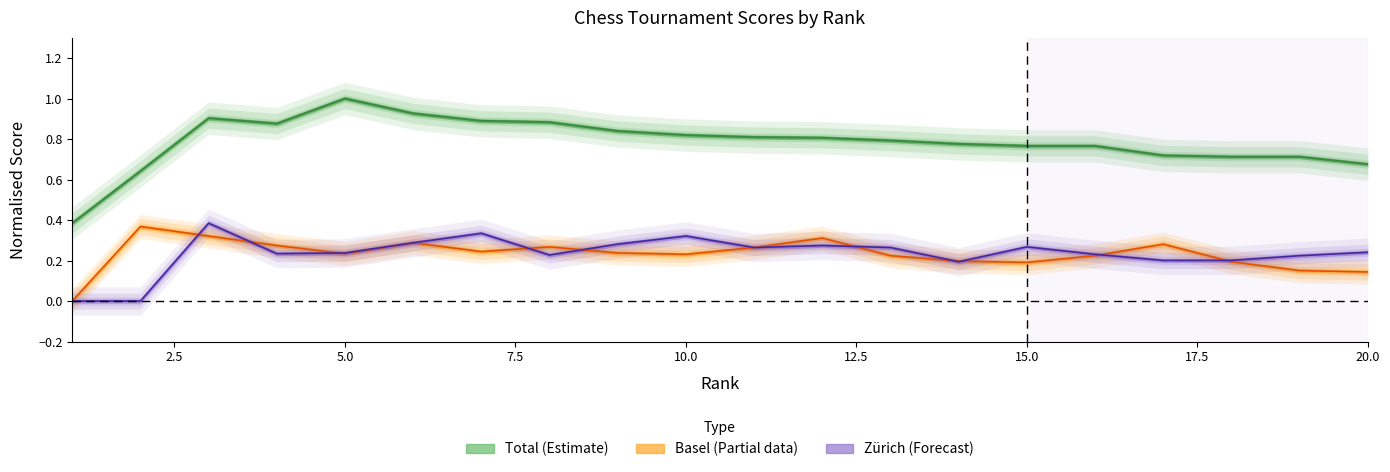

True or false: Basel and Total intersect in this chart.

False